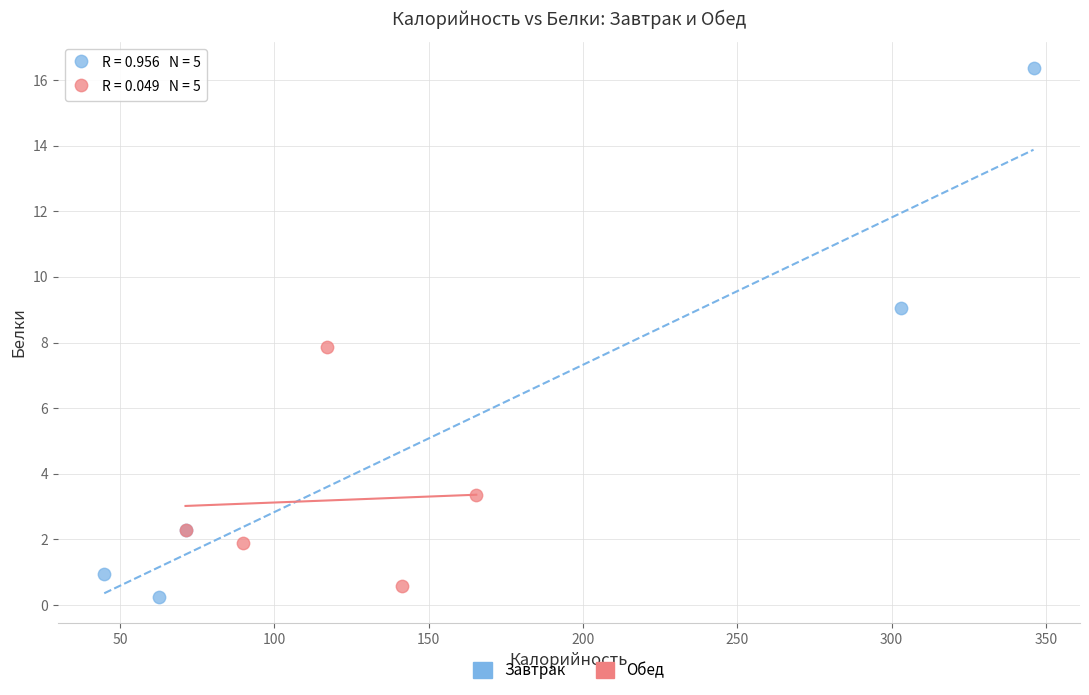

Which series reaches the minimum Y coordinate?

Завтрак